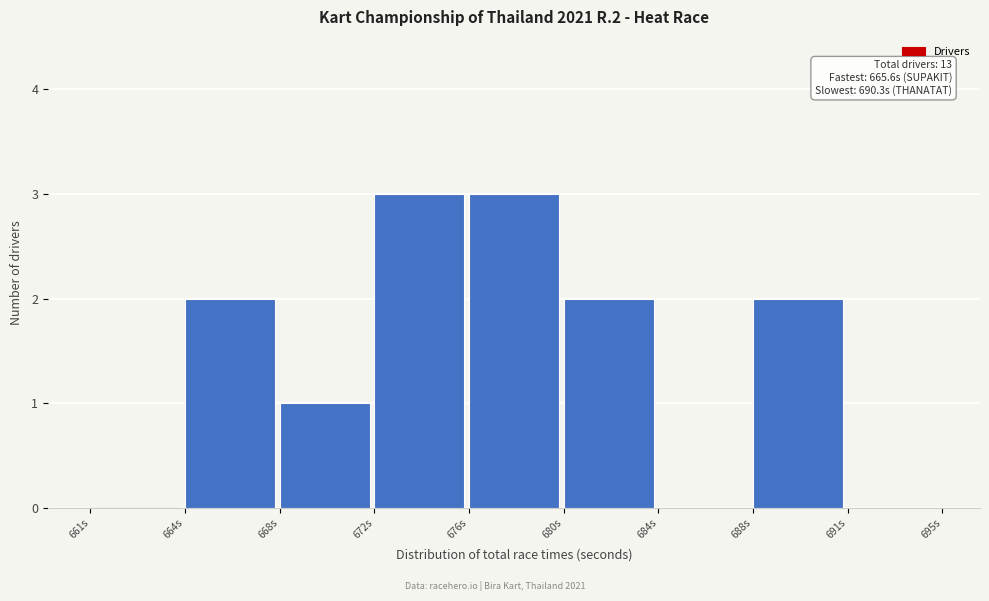

Reading right to left, transcribe all the data shown in this chart.

691s=0	688s=2	684s=0	680s=2	676s=3	672s=3	668s=1	664s=2	661s=0